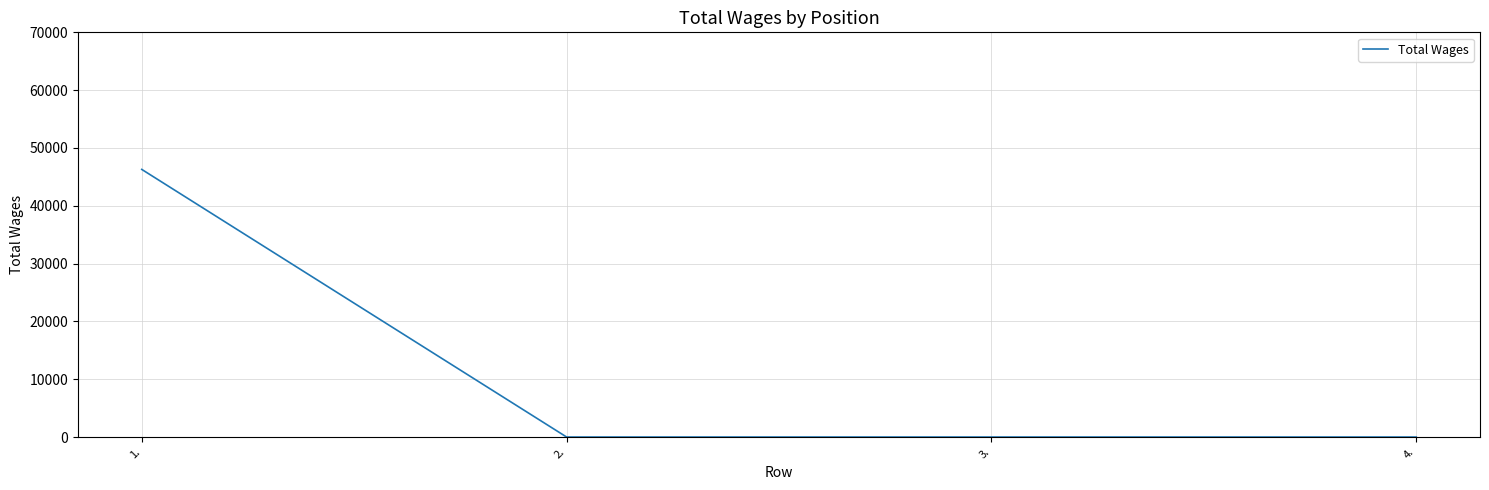

What is the maximum value shown in the chart?

46290